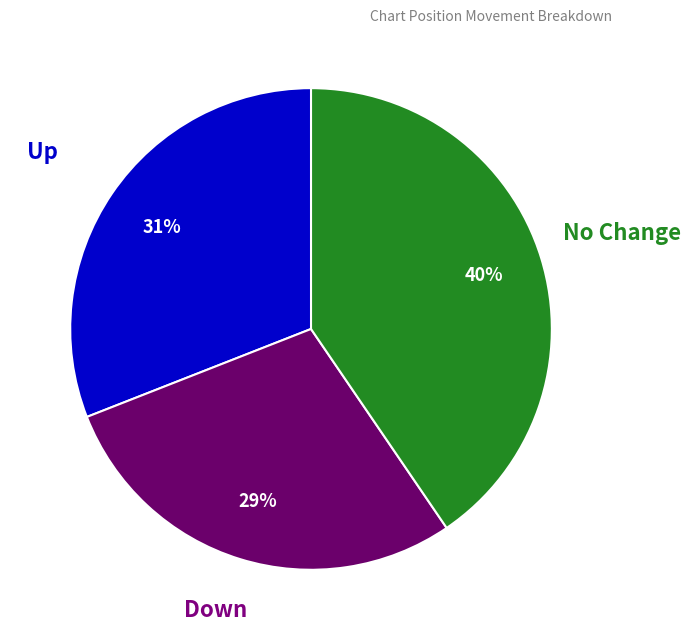

Do No Change and Up together represent more than half of the pie?

Yes